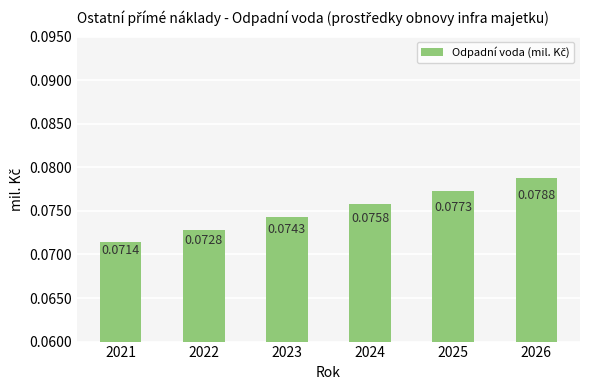

List the labels in order of value, smallest first.

2021, 2022, 2023, 2024, 2025, 2026